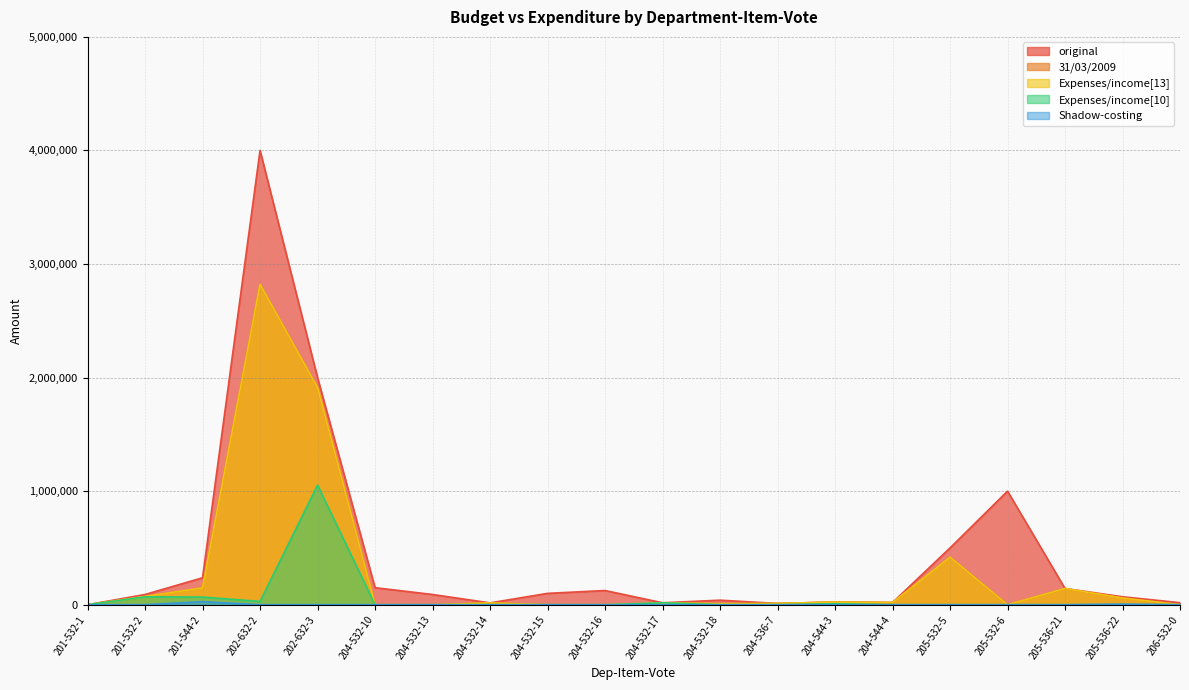

What is the difference between the maximum and minimum values in the original series?

4000000.0